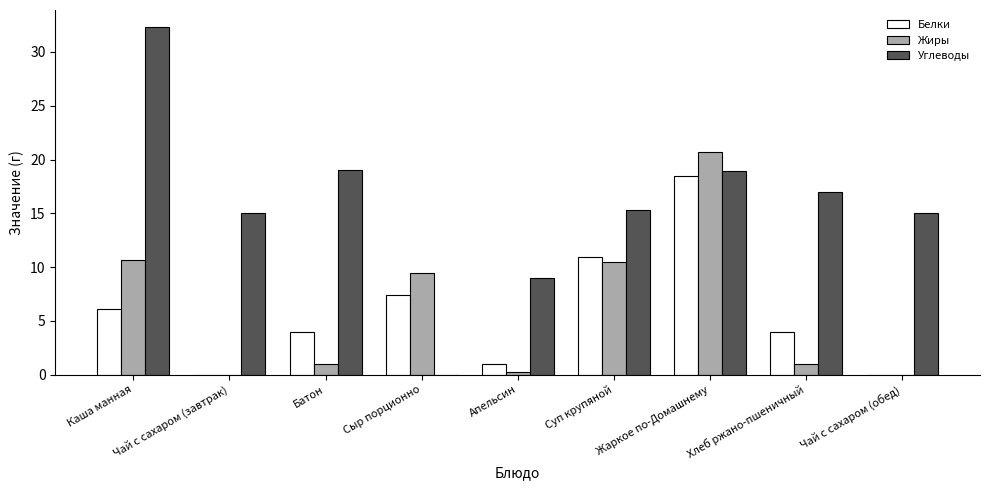

How many groups of bars are there?

9